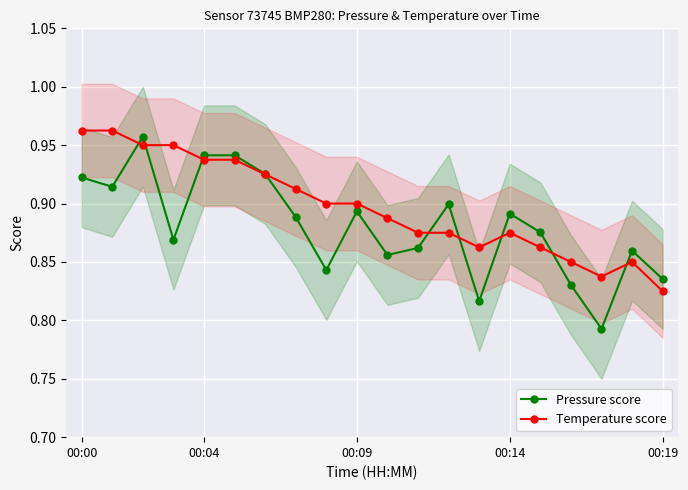

Count the Pressure score values in the range 0 to 1.

20